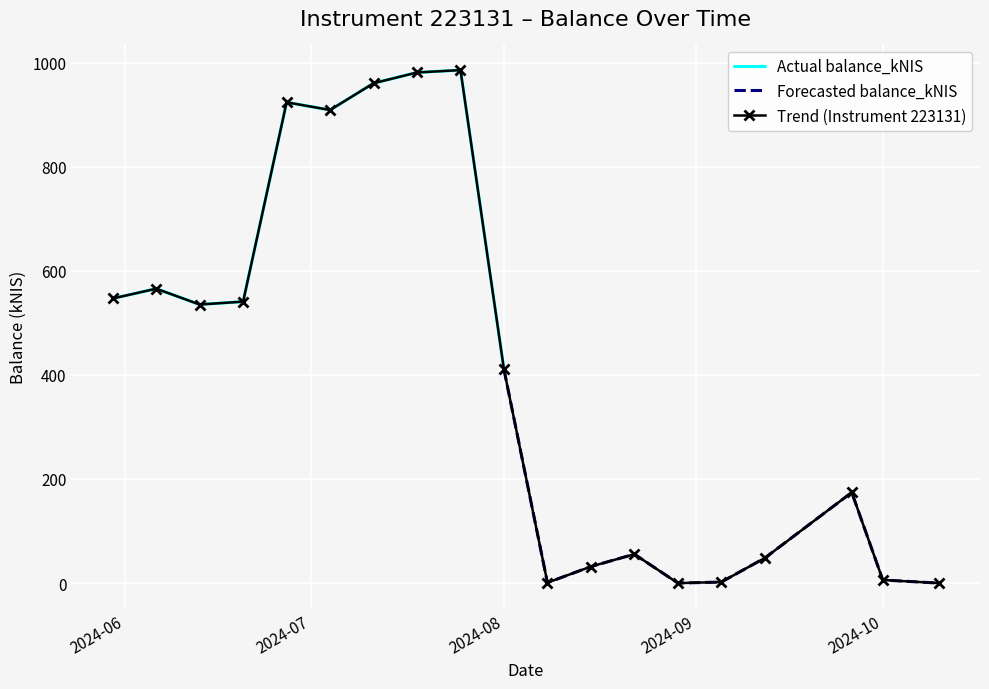

Where is the data nearest to the value 492?

2024-06-13